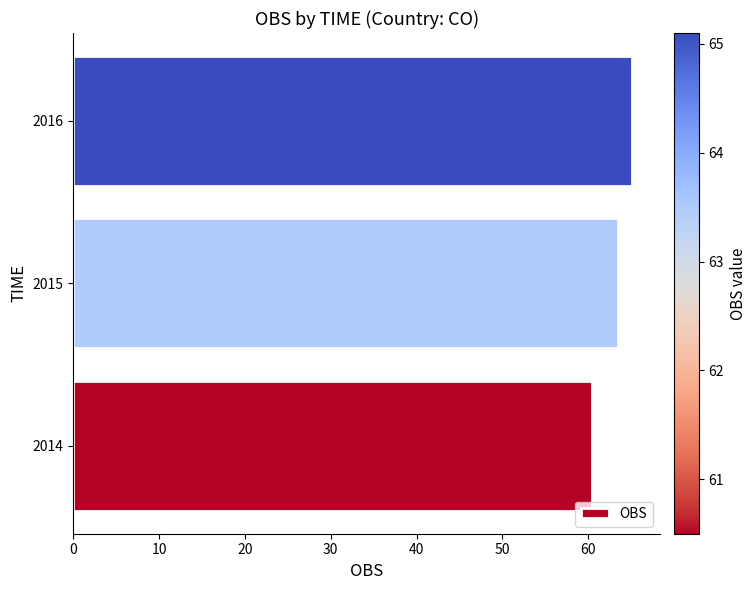

Reading bottom to top, transcribe all the data shown in this chart.

60.5	63.5	65.1